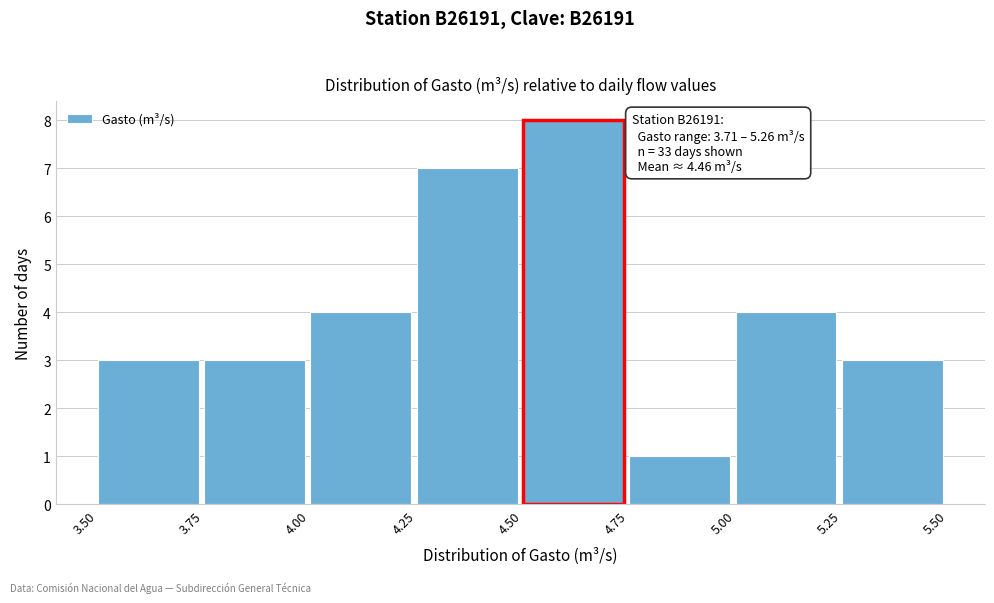

Over which range of the x-axis is the bar tallest?

4.50 to 4.75